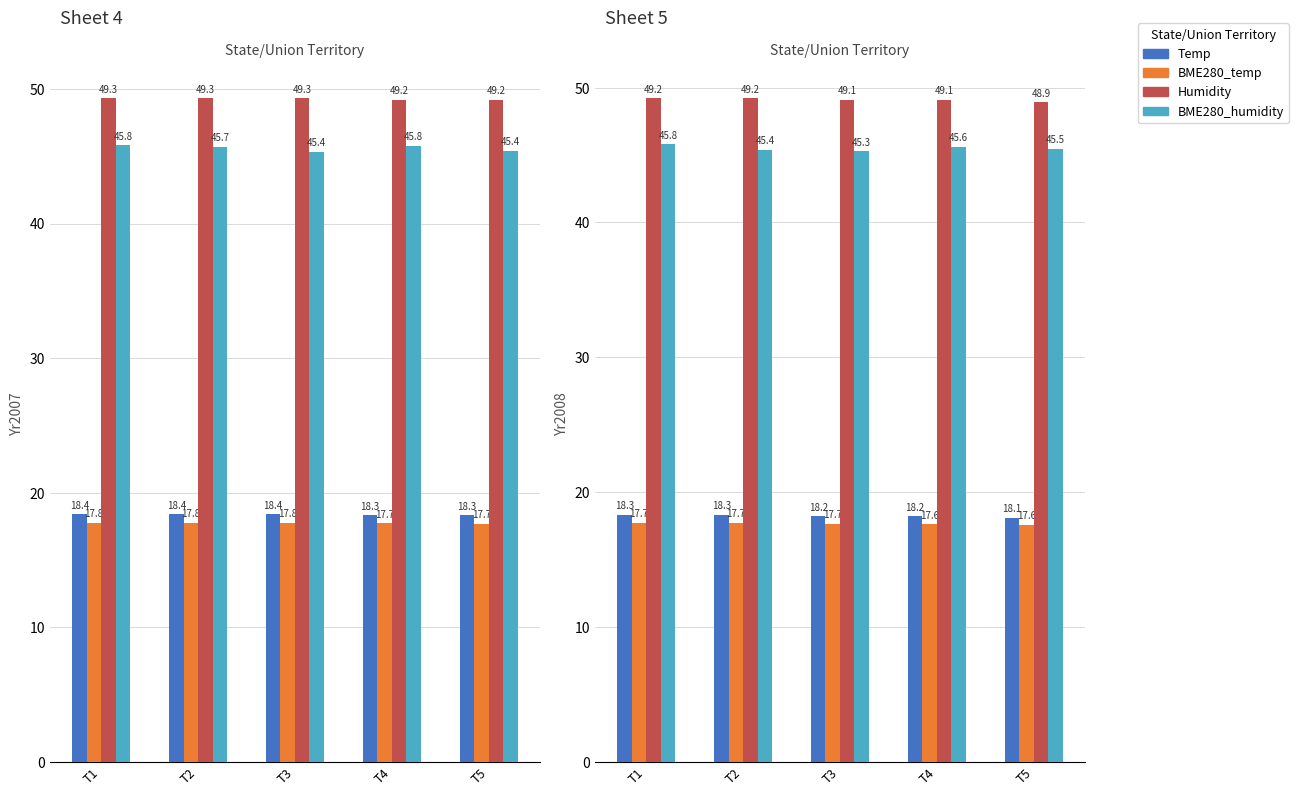

The value of BME280_temperature at T4 is 17.6. True or false?

True